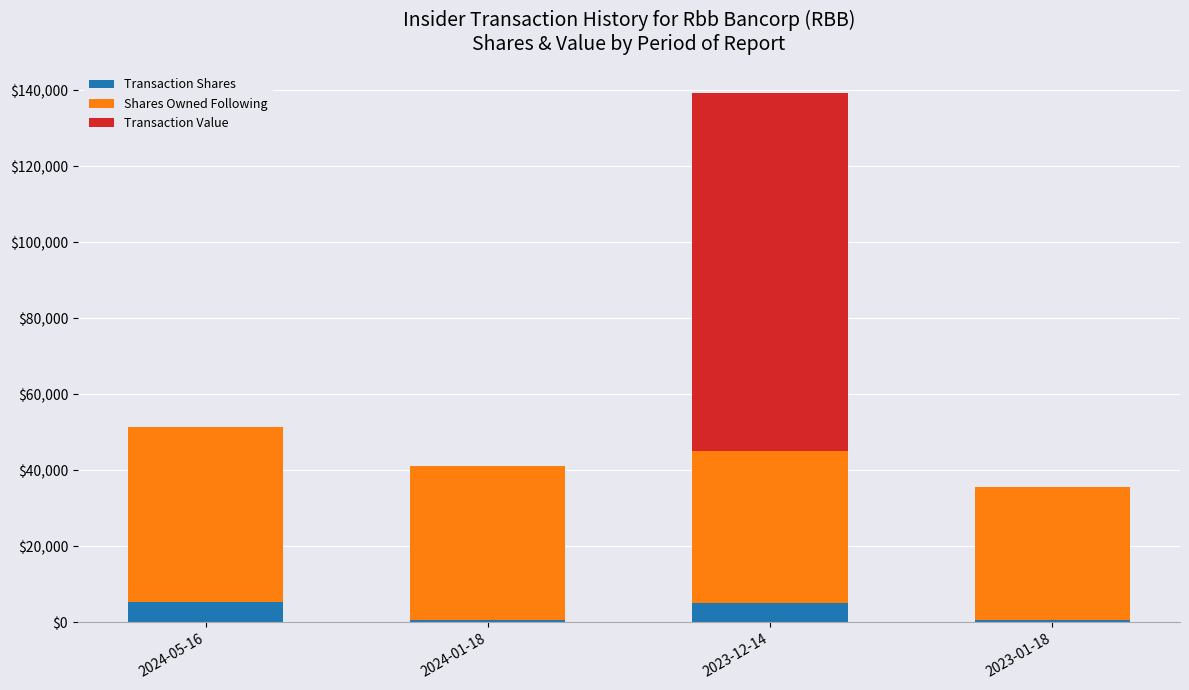

What is the difference between the Transaction Shares values at 2024-01-18 and 2023-12-14?

4400